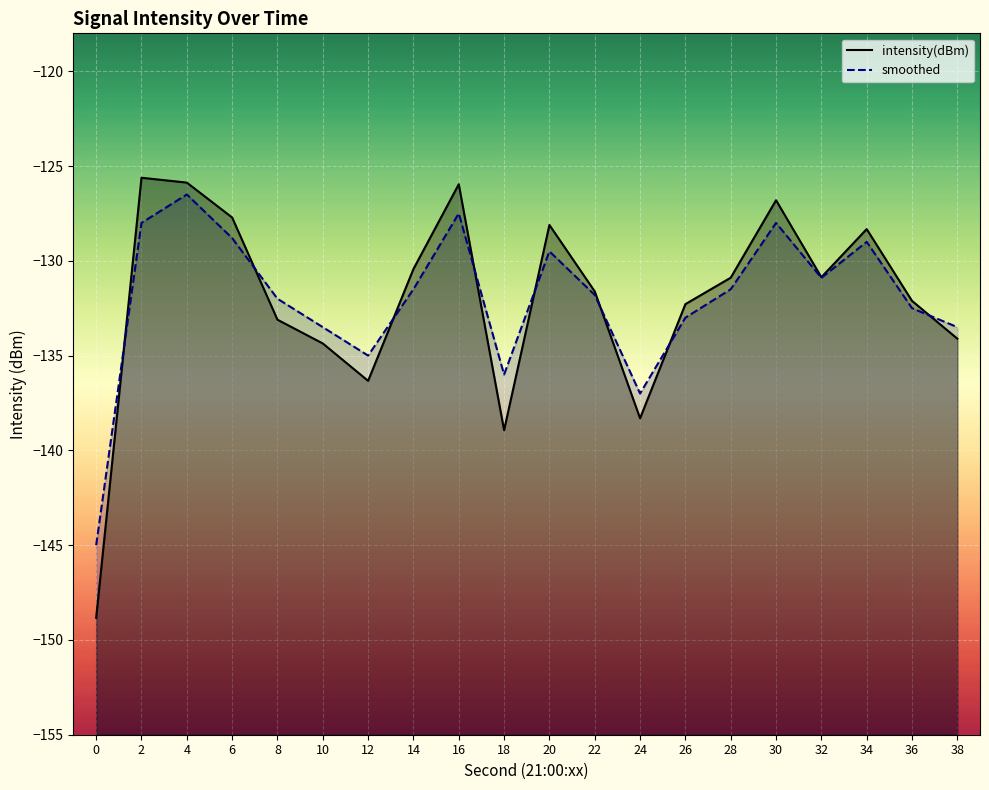

How many intersections are there between smoothed and intensity(dBm)?

8